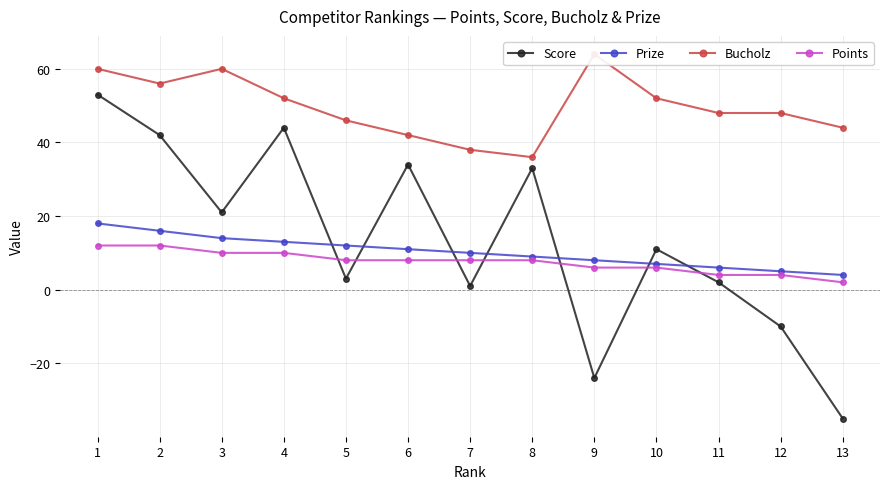

List the series in order of their peak value, lowest first.

Points, Prize, Score, Bucholz